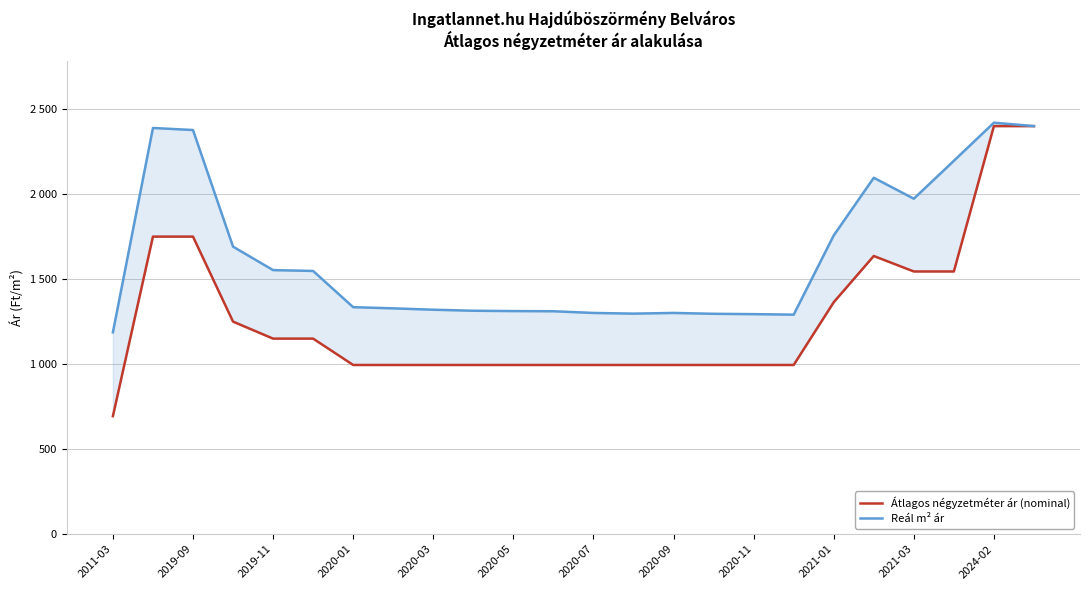

What is the highest value of the Reál m² ár series?

2420